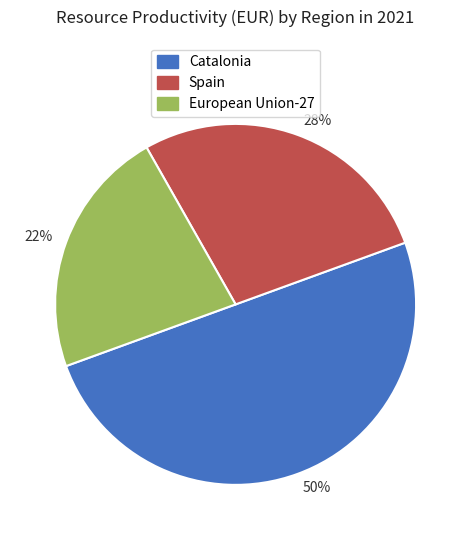

Between 22% and 28%, which is larger?

28%